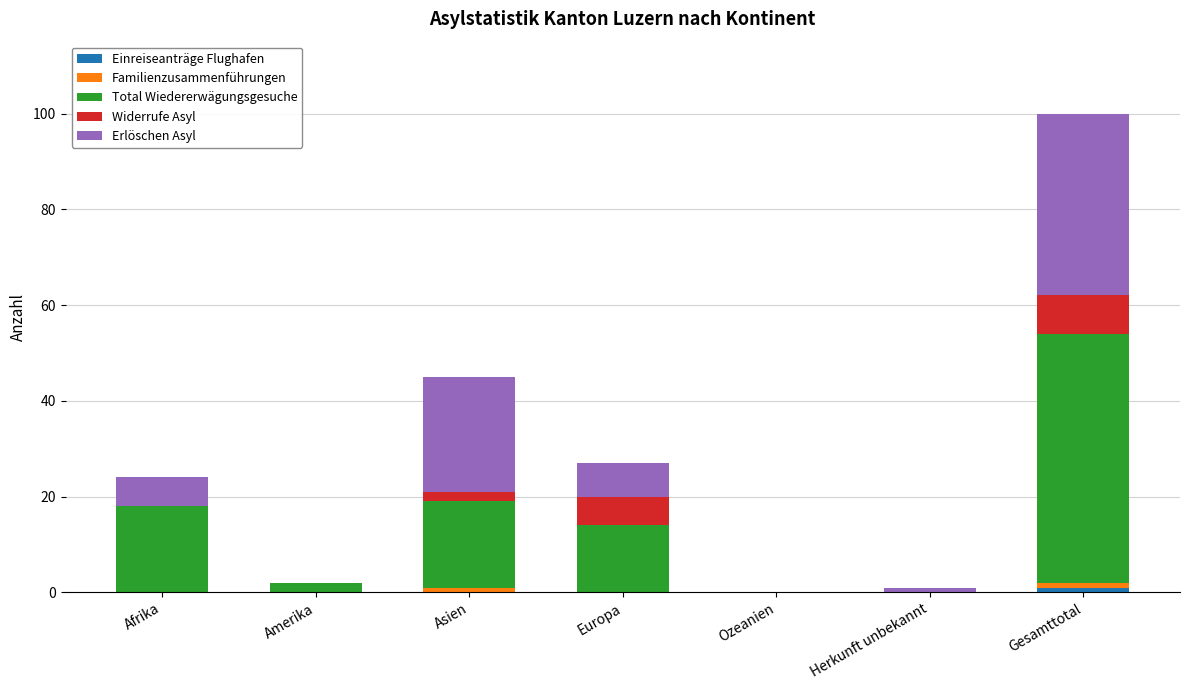

What is the total value across all series at Afrika?

24